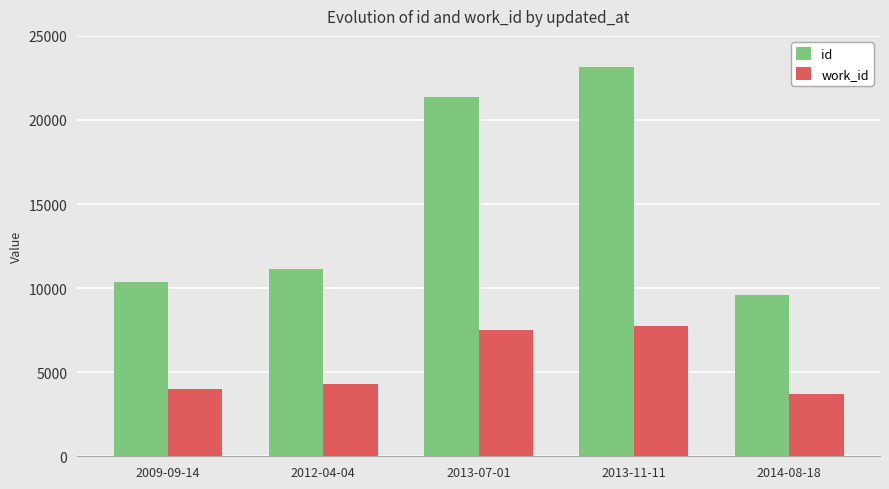

How many distinct data groups are displayed?

2